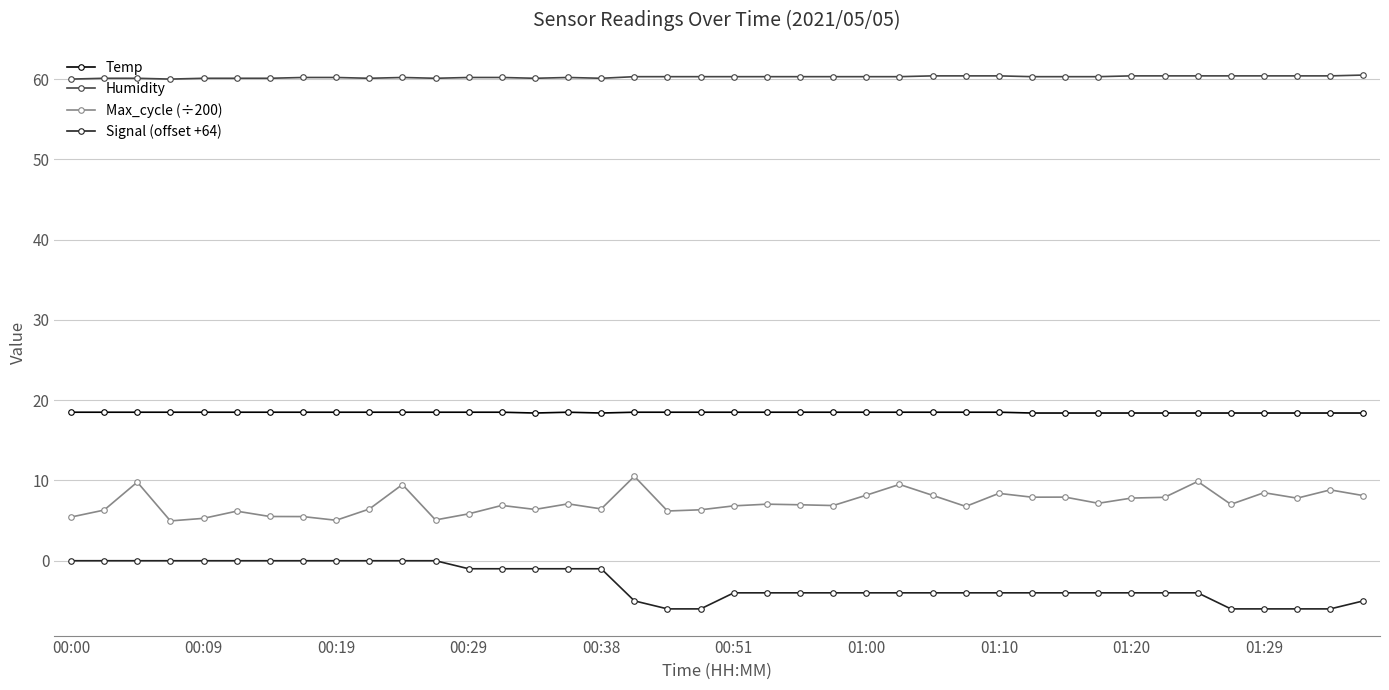

Is this an area chart (filled region under the line)?

No